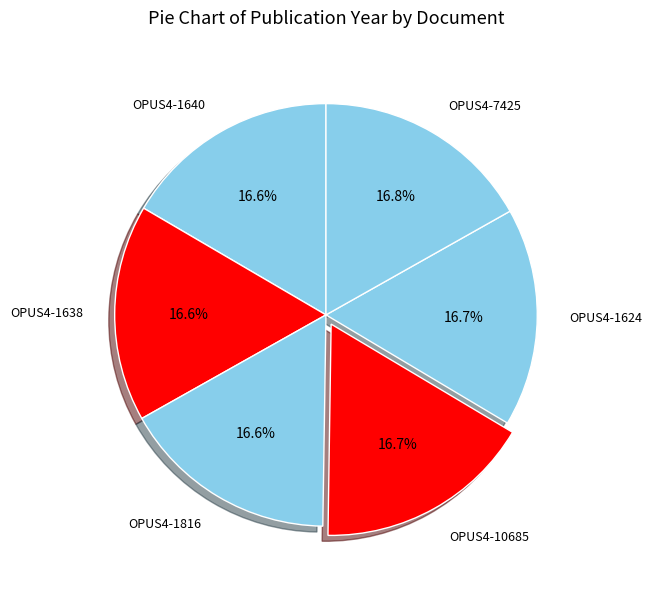

To the nearest percent, what is the combined percentage of OPUS4-1640 and OPUS4-7425?

33%